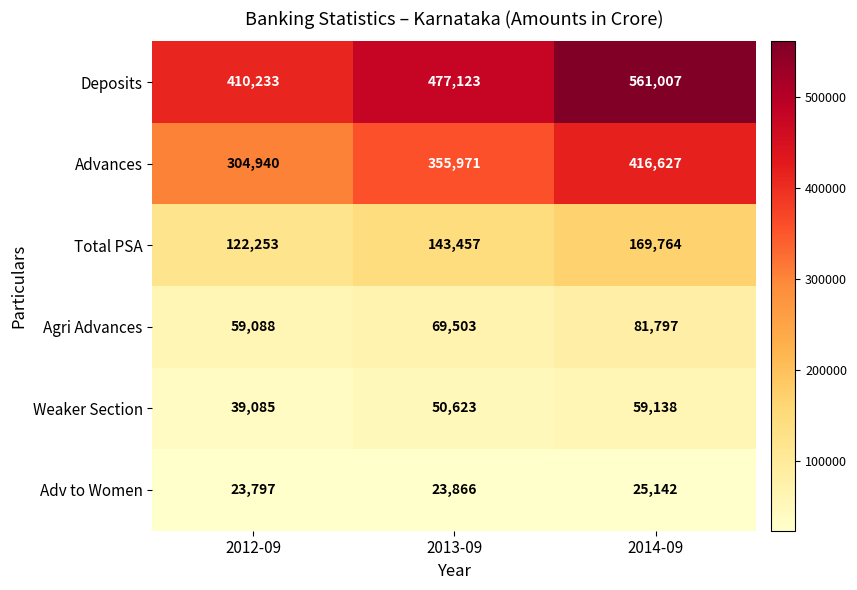

Is it true that Agri Advances equals 35582 at 2014-09?

False